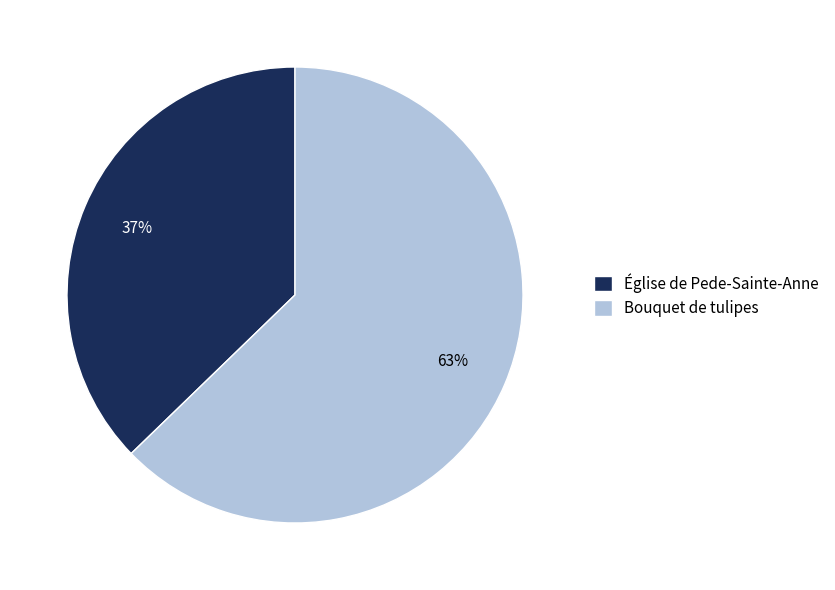

Count the number of slices in the pie.

2